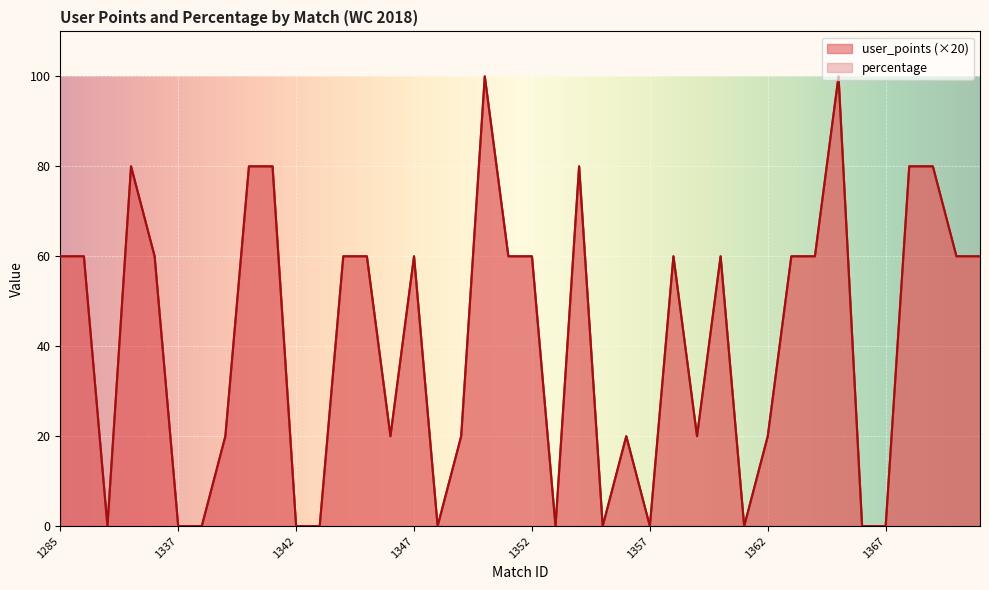

The value of percentage at 1370 is 60. True or false?

True